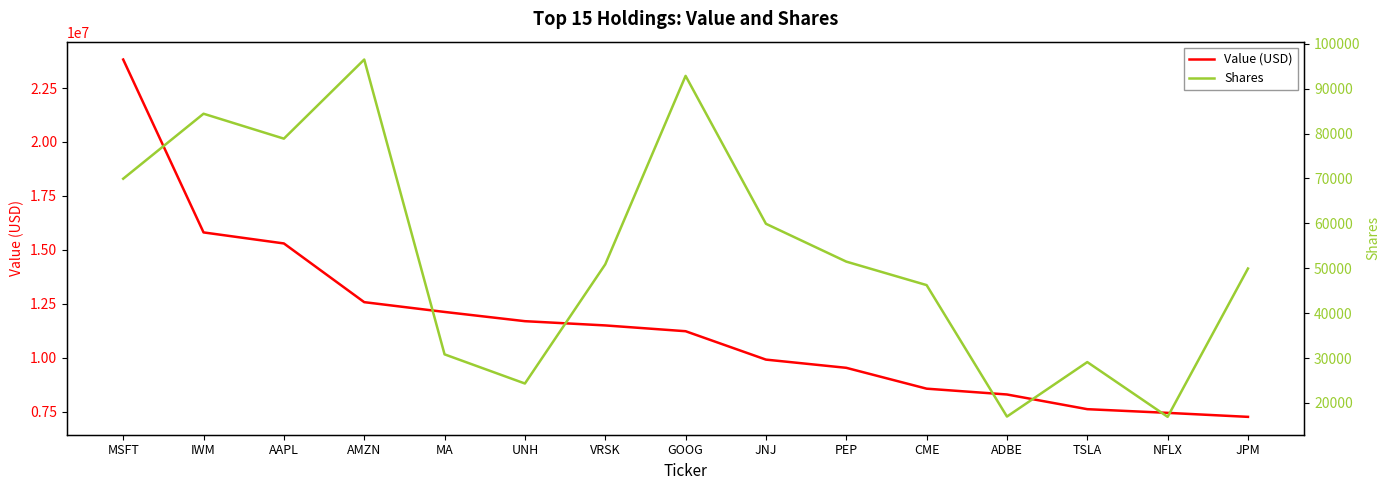

Does the chart display data point markers on the line(s)?

No